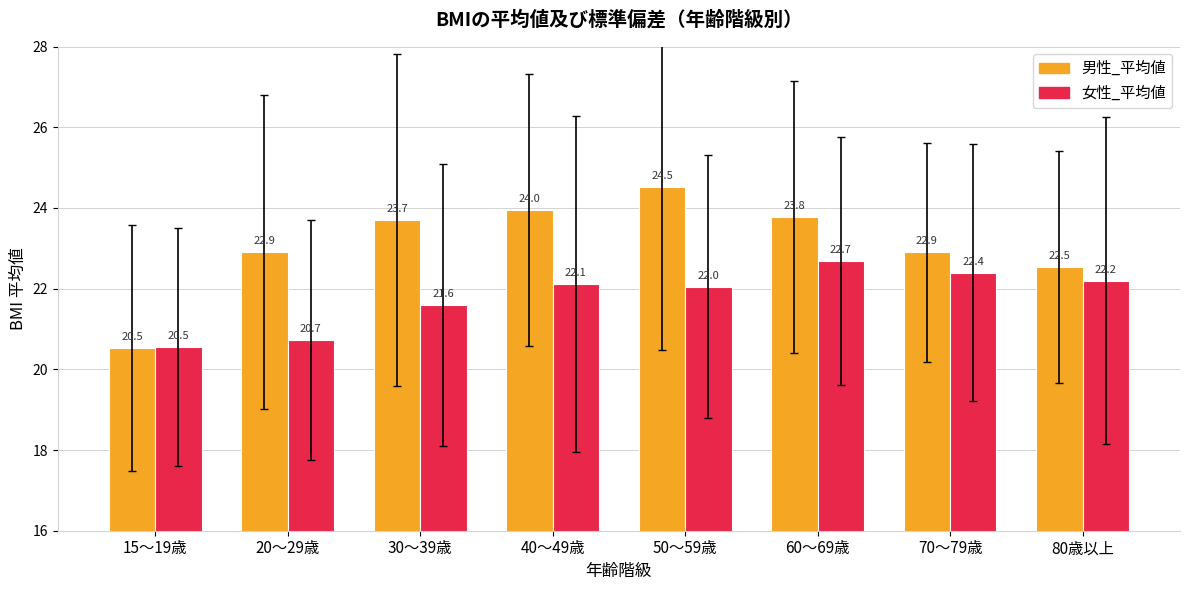

What is the difference between the maximum and minimum values in the 女性_平均値 series?

2.1